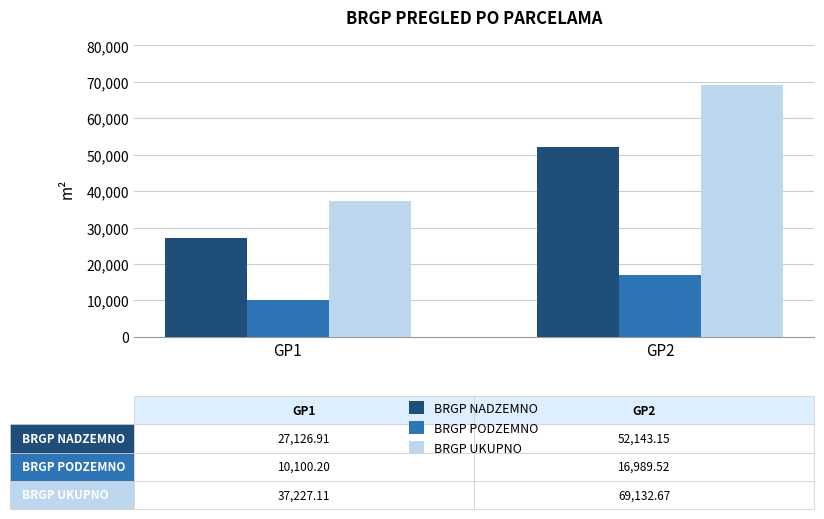

Which category has the highest value across all series?

GP2